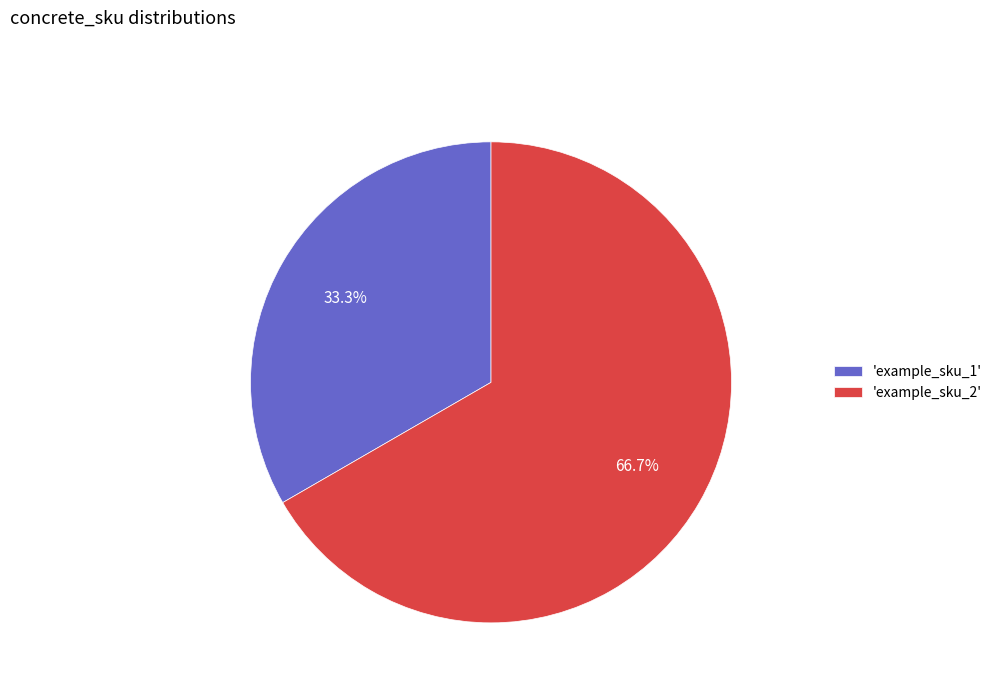

What is the largest slice in the pie chart?

'example_sku_2'